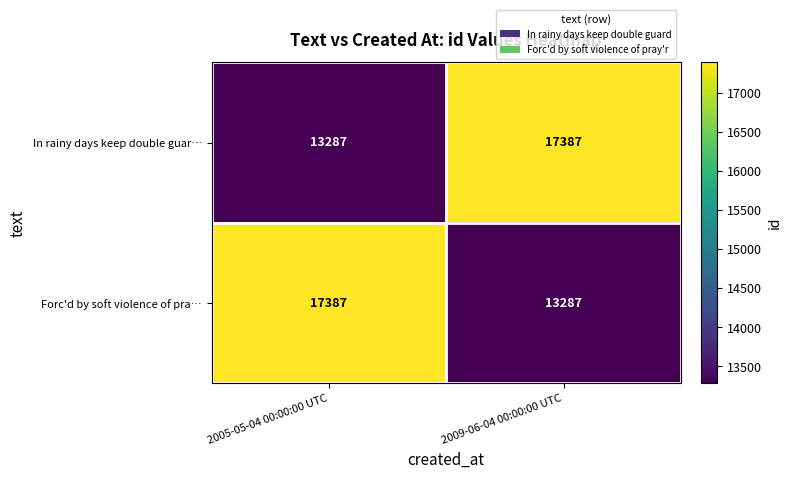

True or false: Forc'd by soft violence of pra… has a value of 8810 at 2009-06-04 00:00:00 UTC.

False